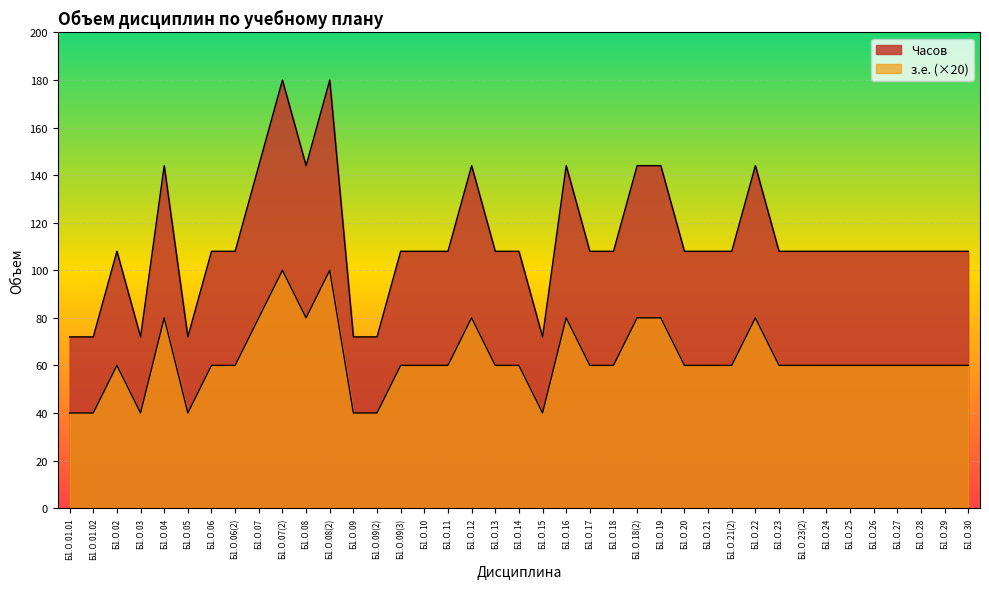

What is the label of the 30th point from the left?

Б1.О.22